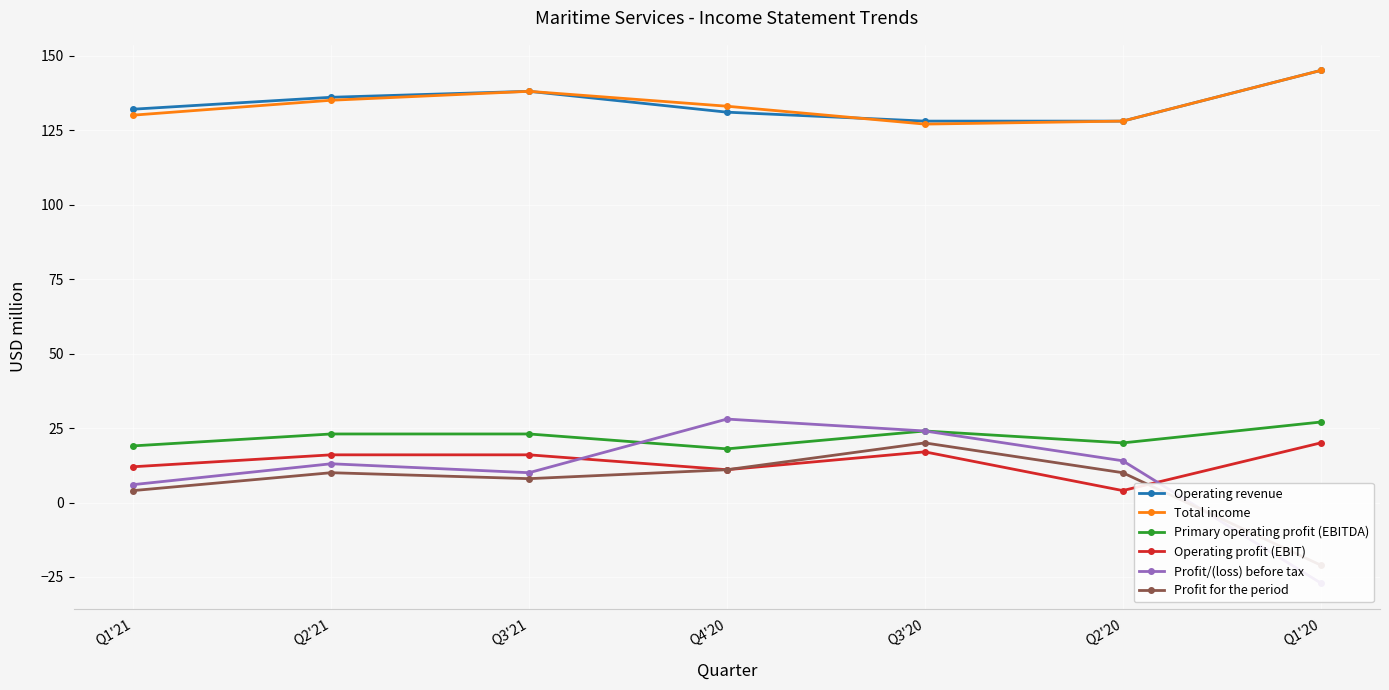

How many values in the Operating revenue series are below 132?

3